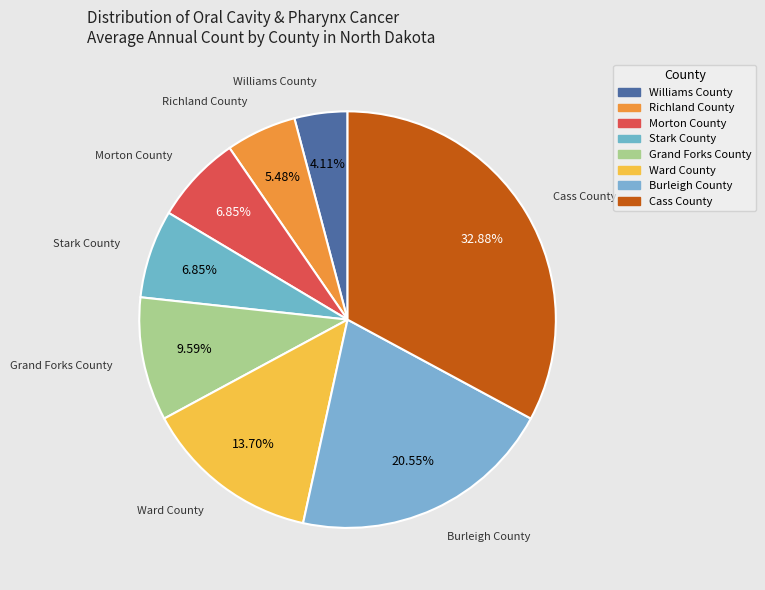

What is the largest slice in the pie chart?

Cass County